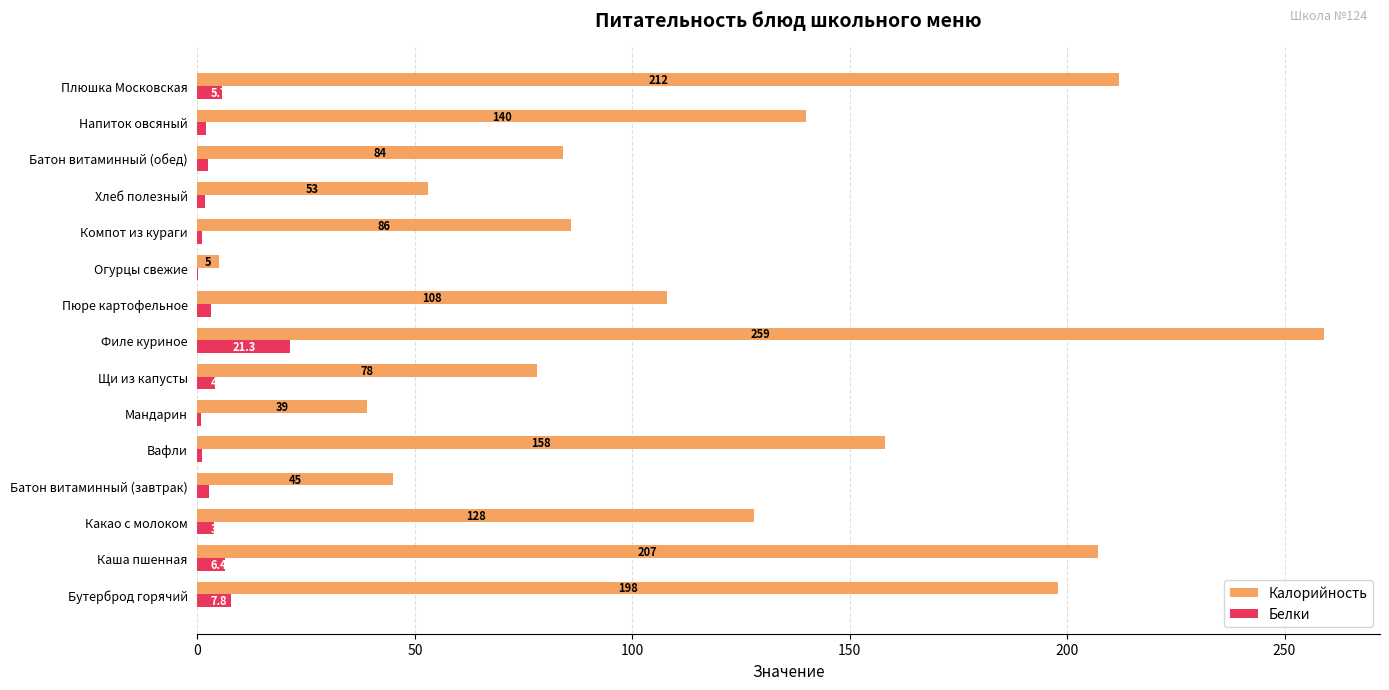

What is the maximum value shown in the chart?

259.0